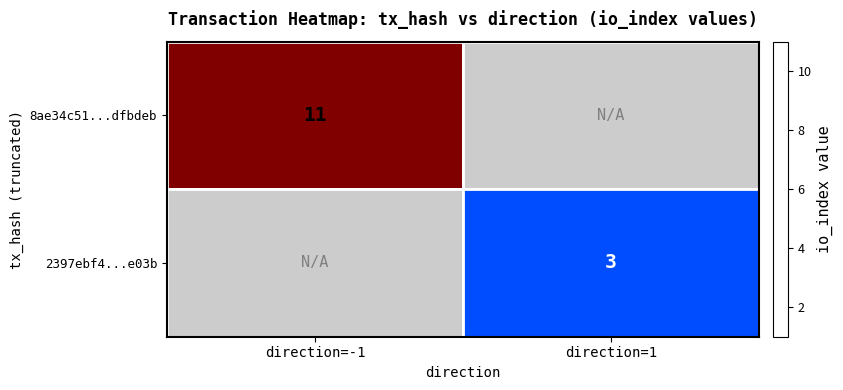

Where is 8ae34c51...dfbdeb nearest to the value 11?

direction=-1